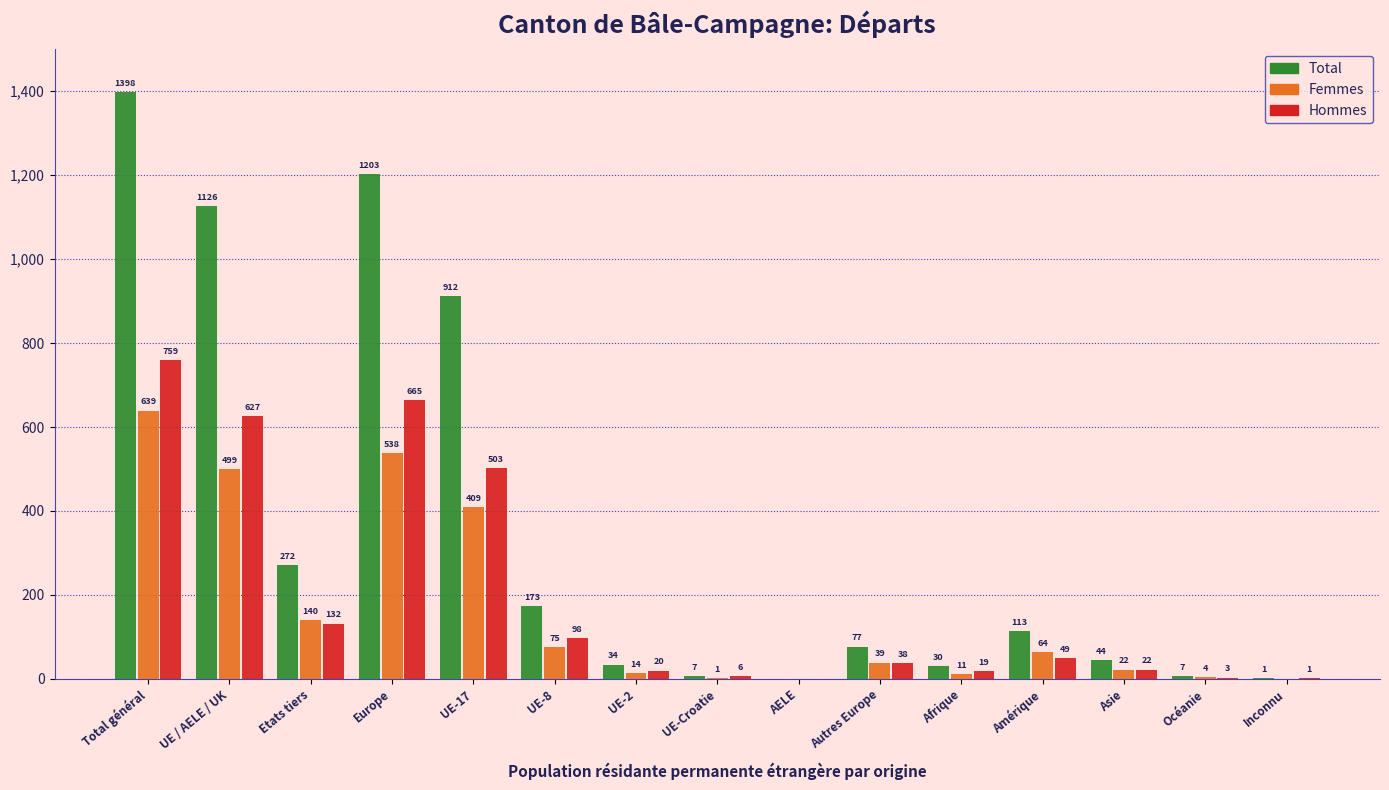

Reading right to left, list all the values displayed in this chart.

Total: Inconnu=1	Océanie=7	Asie=44	Amérique=113	Afrique=30	Autres Europe=77	AELE=0	UE-Croatie=7	UE-2=34	UE-8=173	UE-17=912	Europe=1203	Etats tiers=272	UE / AELE / UK=1126	Total général=1398
Femmes: Inconnu=0	Océanie=4	Asie=22	Amérique=64	Afrique=11	Autres Europe=39	AELE=0	UE-Croatie=1	UE-2=14	UE-8=75	UE-17=409	Europe=538	Etats tiers=140	UE / AELE / UK=499	Total général=639
Hommes: Inconnu=1	Océanie=3	Asie=22	Amérique=49	Afrique=19	Autres Europe=38	AELE=0	UE-Croatie=6	UE-2=20	UE-8=98	UE-17=503	Europe=665	Etats tiers=132	UE / AELE / UK=627	Total général=759